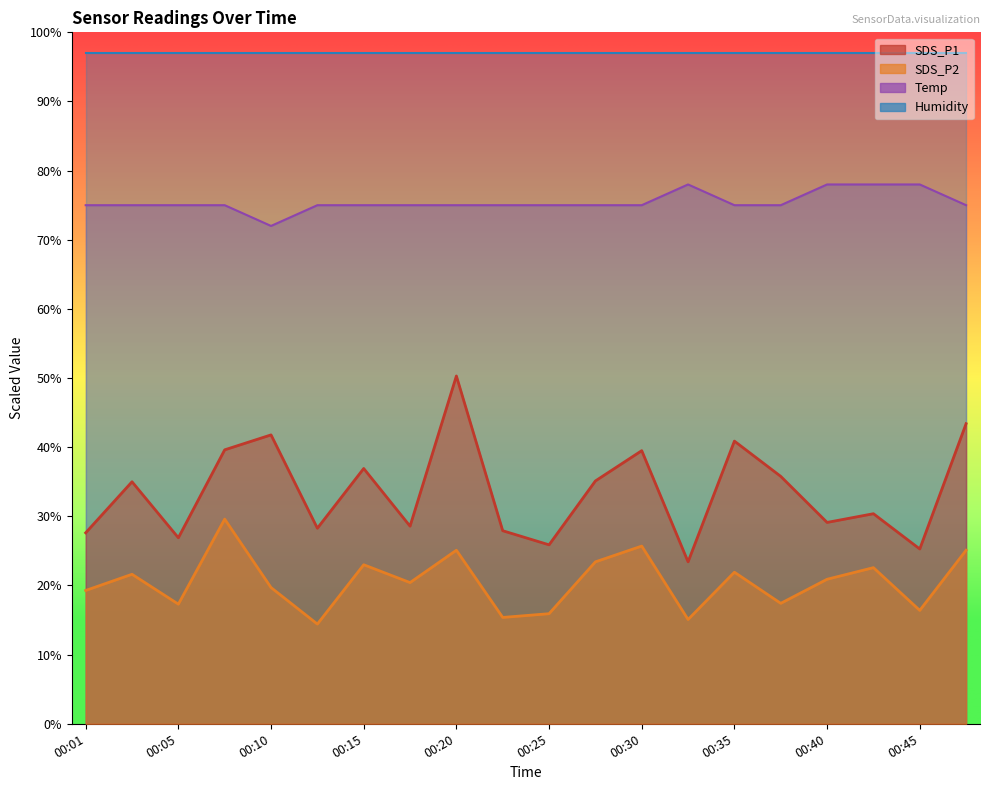

Does the chart display data point markers on the line(s)?

No